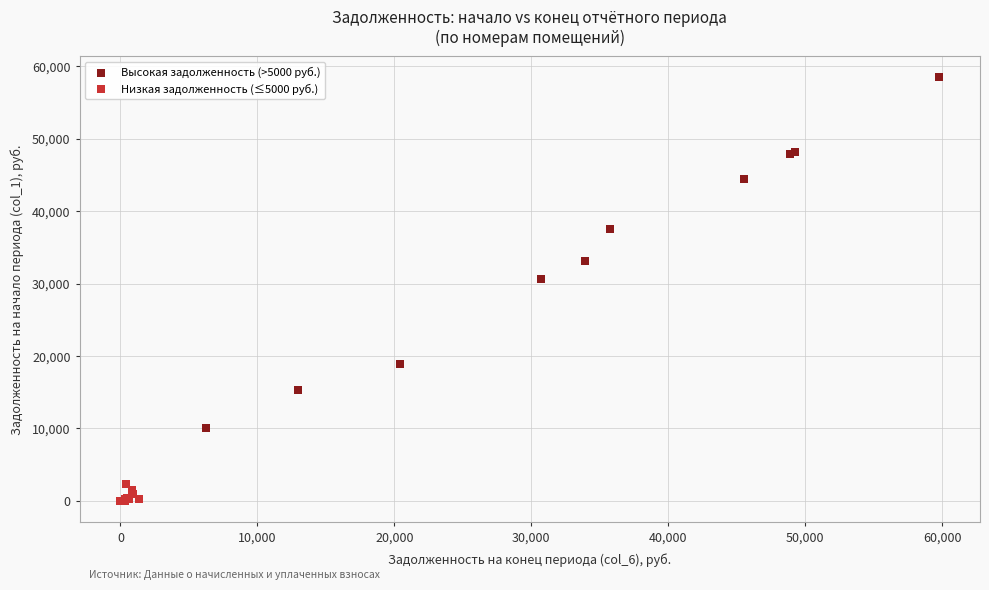

Which series contains the highest Y value?

Высокая задолженность (>5000 руб.)